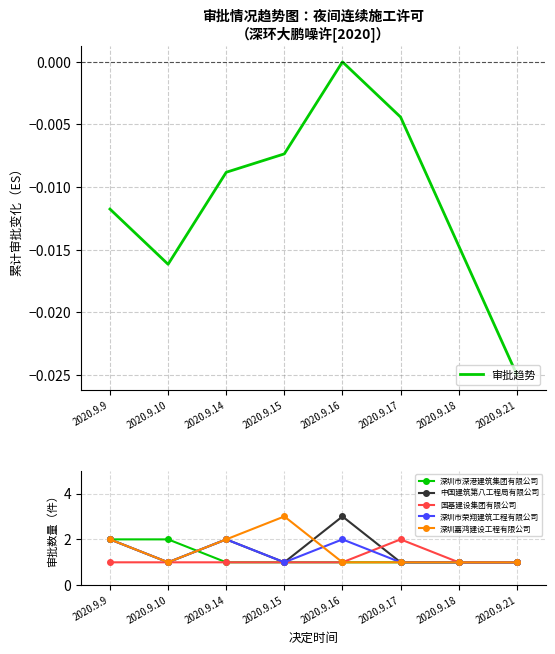

What is the sum of the 中国建筑第八工程局有限公司 values at 2020.9.16 and 2020.9.9?

5